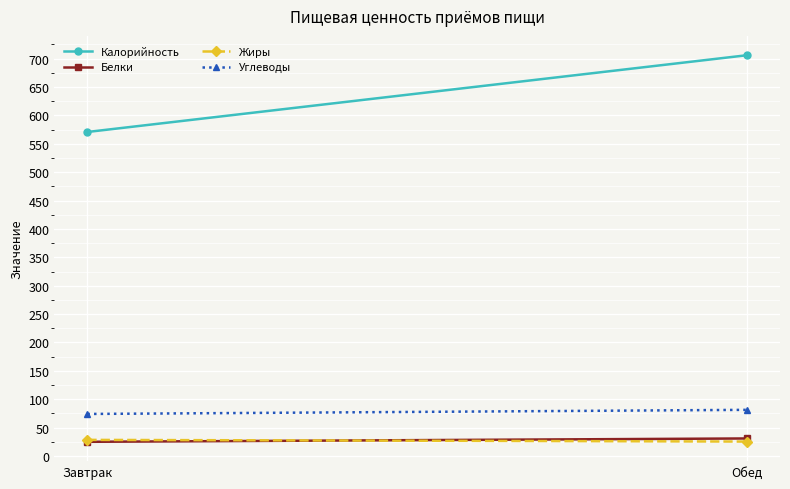

What are all the series names shown in the legend?

Калорийность, Белки, Жиры, Углеводы